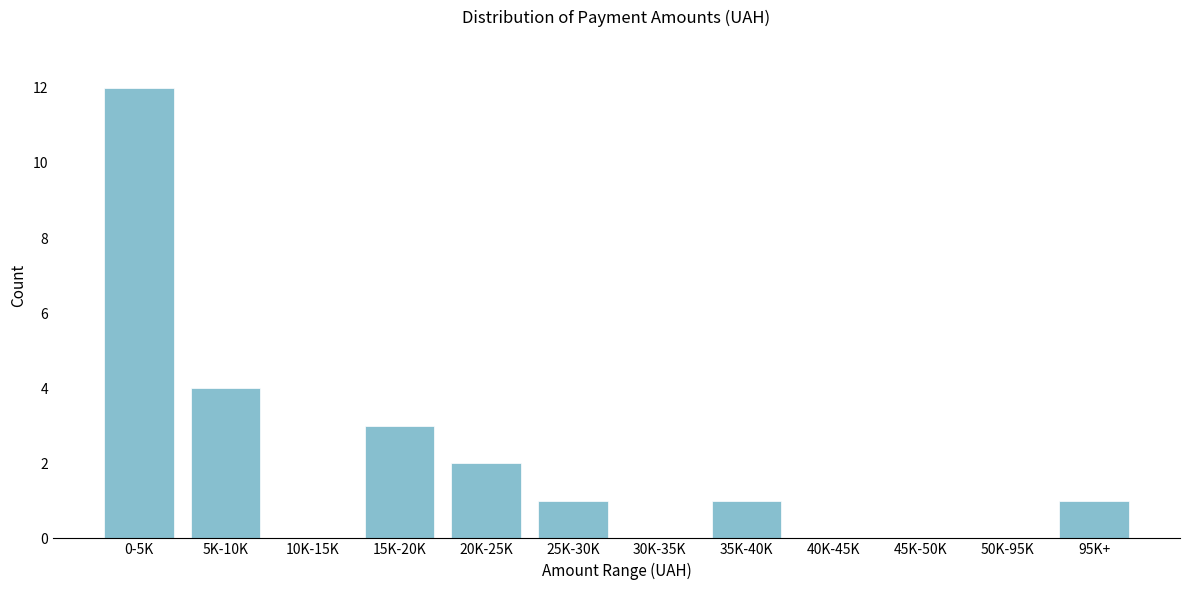

Reading left to right, list all the values displayed in this chart.

0-5K=12	5K-10K=4	10K-15K=0	15K-20K=3	20K-25K=2	25K-30K=1	30K-35K=0	35K-40K=1	40K-45K=0	45K-50K=0	50K-95K=0	95K+=1